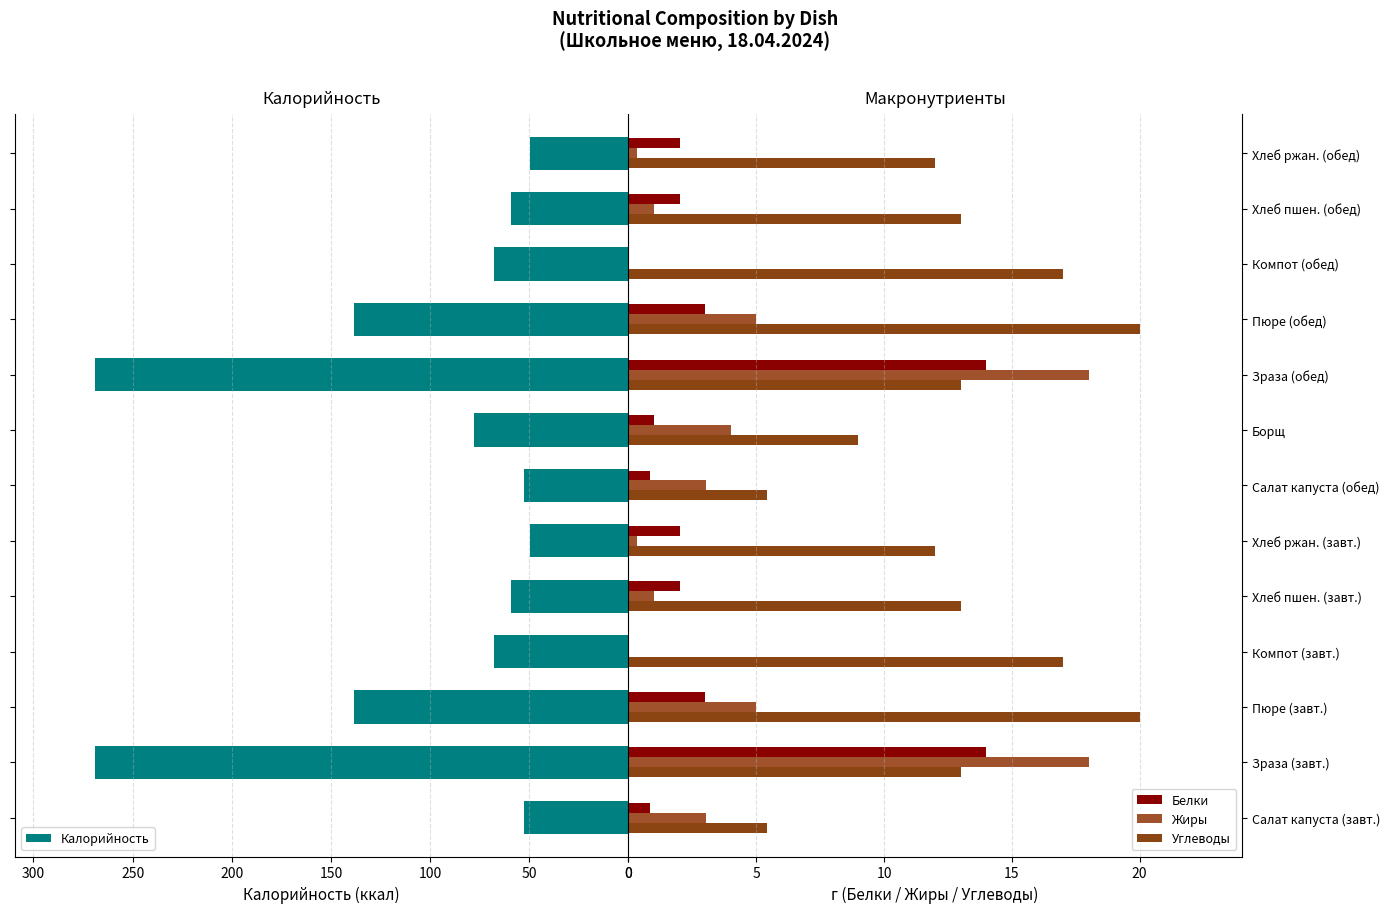

What is the maximum value for Калорийность?

269.0